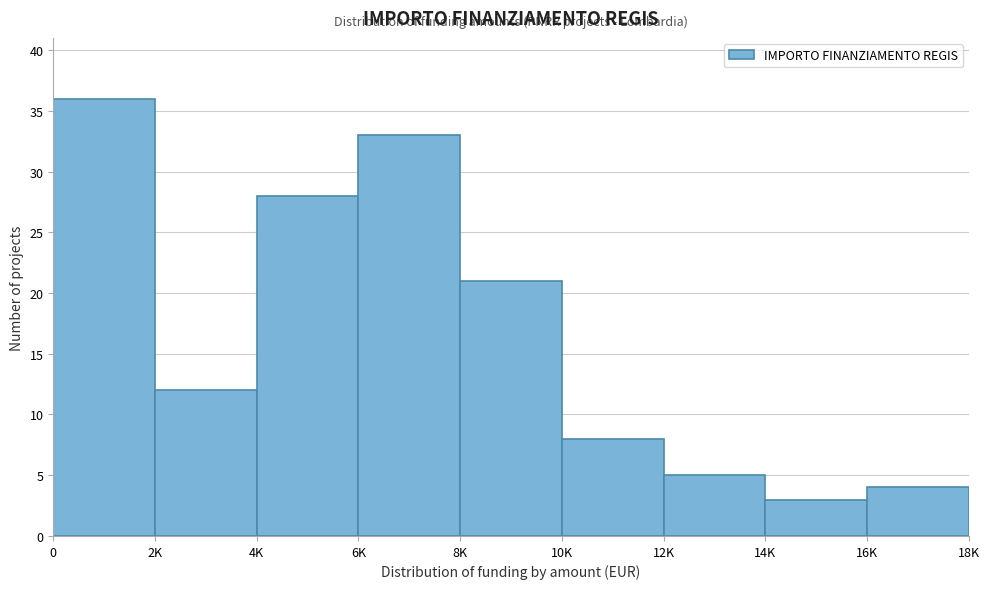

Reading left to right, extract all data points from this chart.

36	12	28	33	21	8	5	3	4